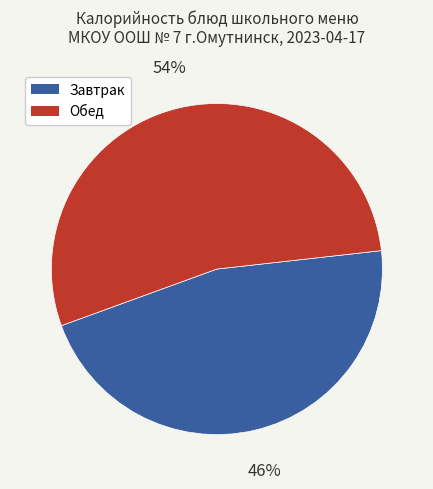

To the nearest percent, what percentage of the pie is Завтрак?

46%